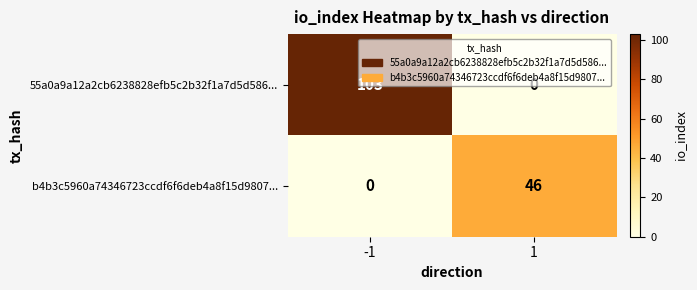

What is the difference between the 55a0a9a12a2cb6238828efb5c2b32f1a7d5d586... values at 1 and -1?

103